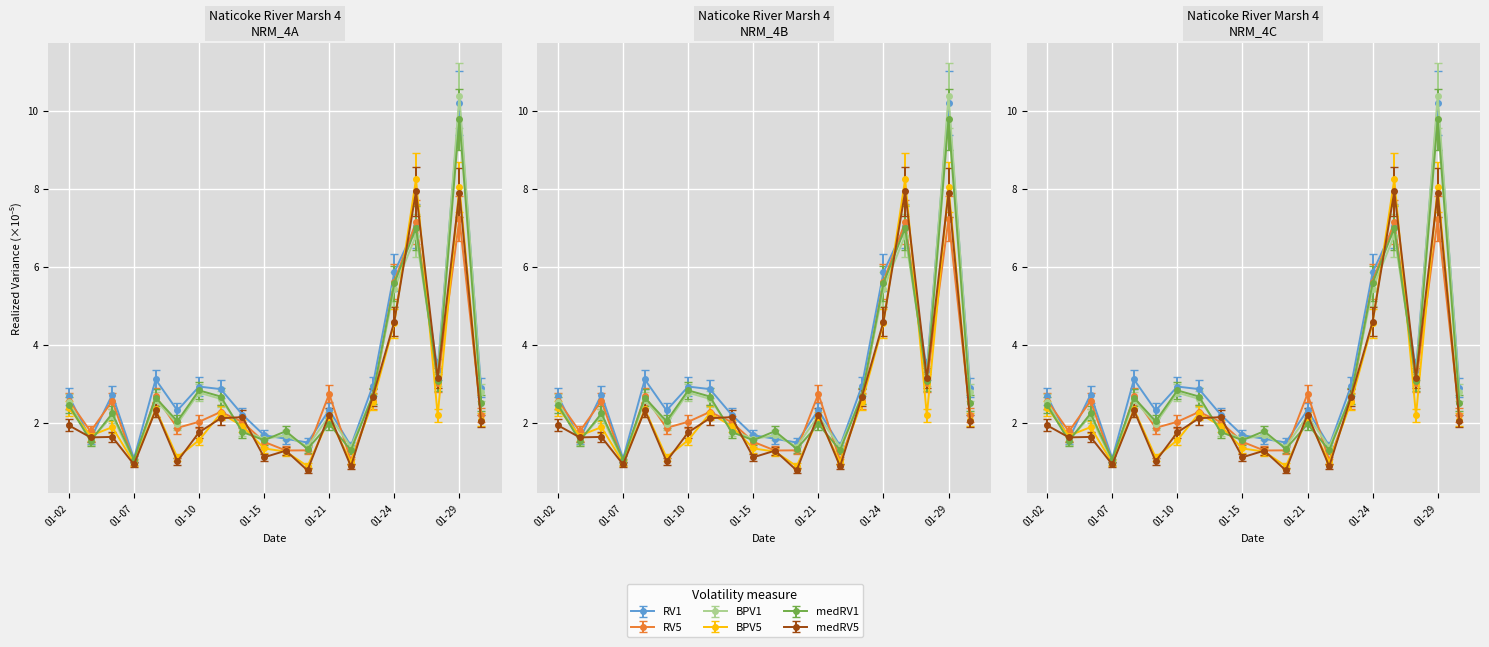

What are all the series names shown in the legend?

RV1, RV5, BPV1, BPV5, medRV1, medRV5